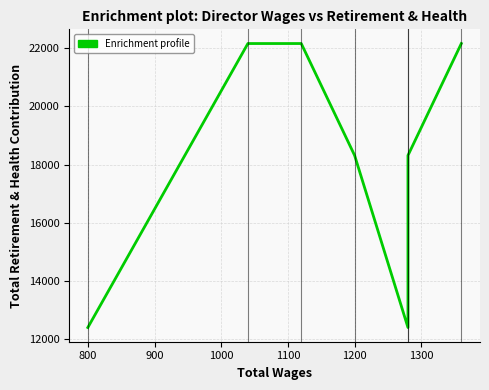

Reading left to right, list all the values displayed in this chart.

12408	22153	22153	18314	12408	18314	22153